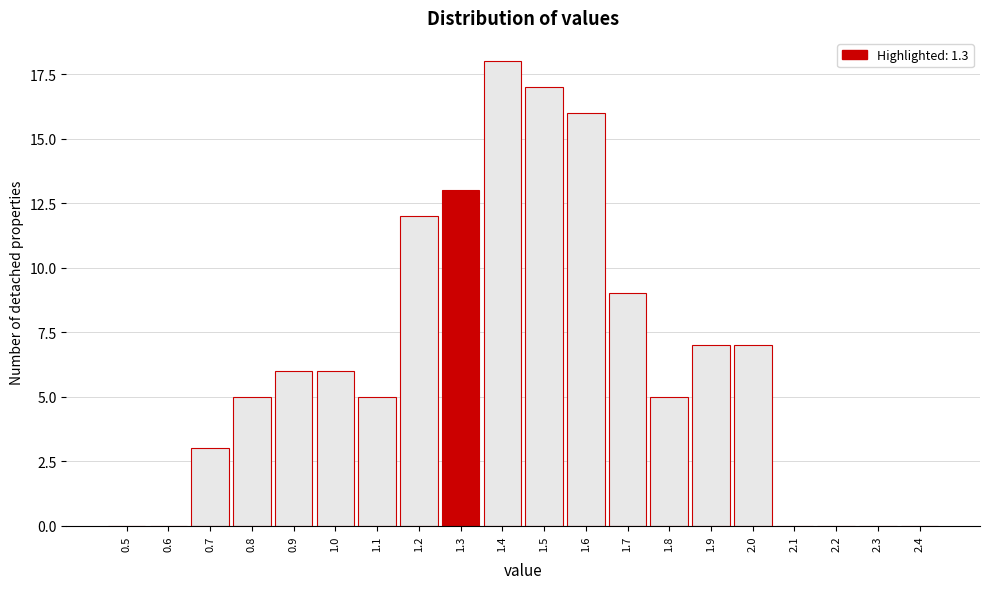

Reading left to right, transcribe all the data shown in this chart.

0.5=0	0.6=0	0.7=3	0.8=5	0.9=6	1.0=6	1.1=5	1.2=12	1.3=13	1.4=18	1.5=17	1.6=16	1.7=9	1.8=5	1.9=7	2.0=7	2.1=0	2.2=0	2.3=0	2.4=0